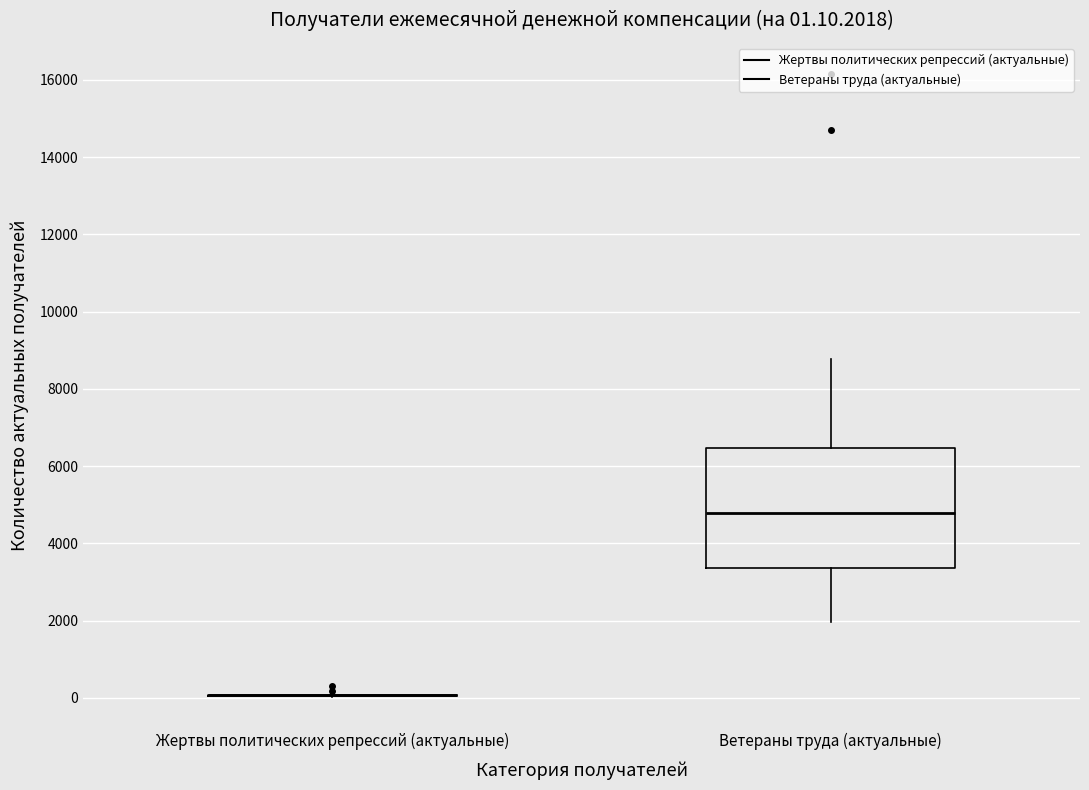

Comparing the boxes themselves (not the whiskers), which one is the tallest?

Ветераны труда (актуальные)